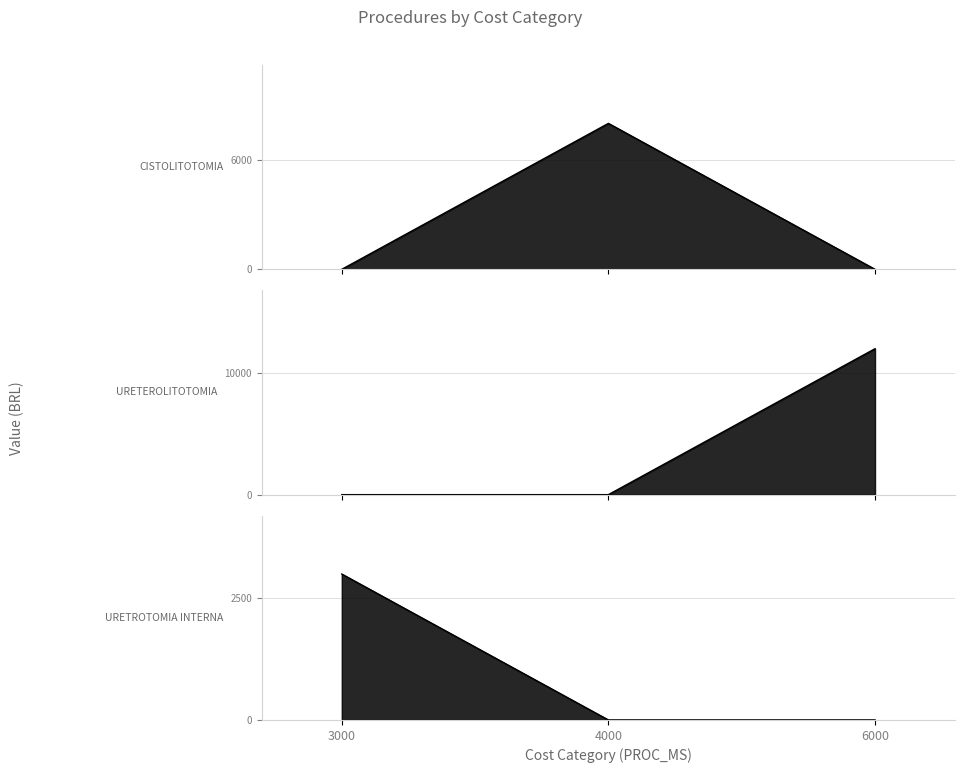

What is the spread (max minus min) of values at 3000?

3000